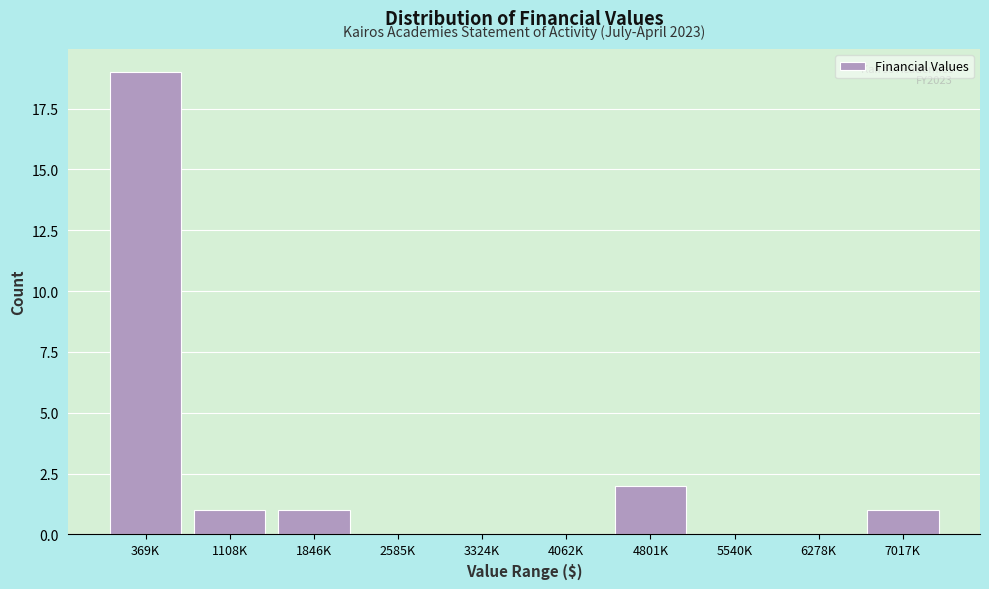

Reading left to right, extract all data points from this chart.

369K=19	1108K=1	1846K=1	2585K=0	3324K=0	4062K=0	4801K=2	5540K=0	6278K=0	7017K=1